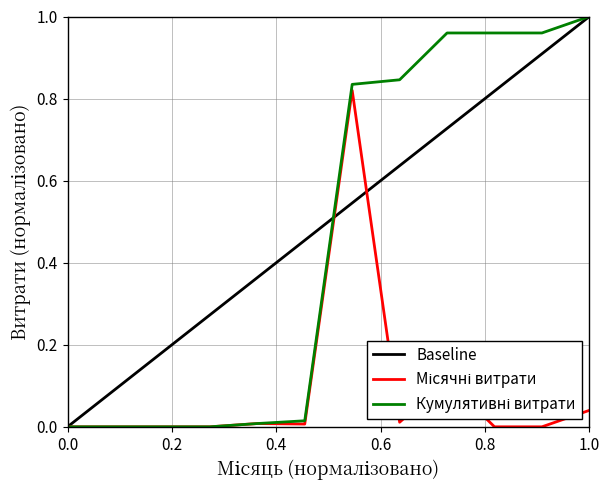

Reading left to right, transcribe all the data shown in this chart.

Baseline: 0.0	0.1	0.2	0.3	0.4	0.5	0.5	0.6	0.7	0.8	0.9	1.0
Місячні витрати: 0.0	0.0	0.0	0.0	0.0	0.0	0.8	0.0	0.1	0.0	0.0	0.0
Кумулятивні витрати: 0.0	0.0	0.0	0.0	0.0	0.0	0.8	0.8	1.0	1.0	1.0	1.0